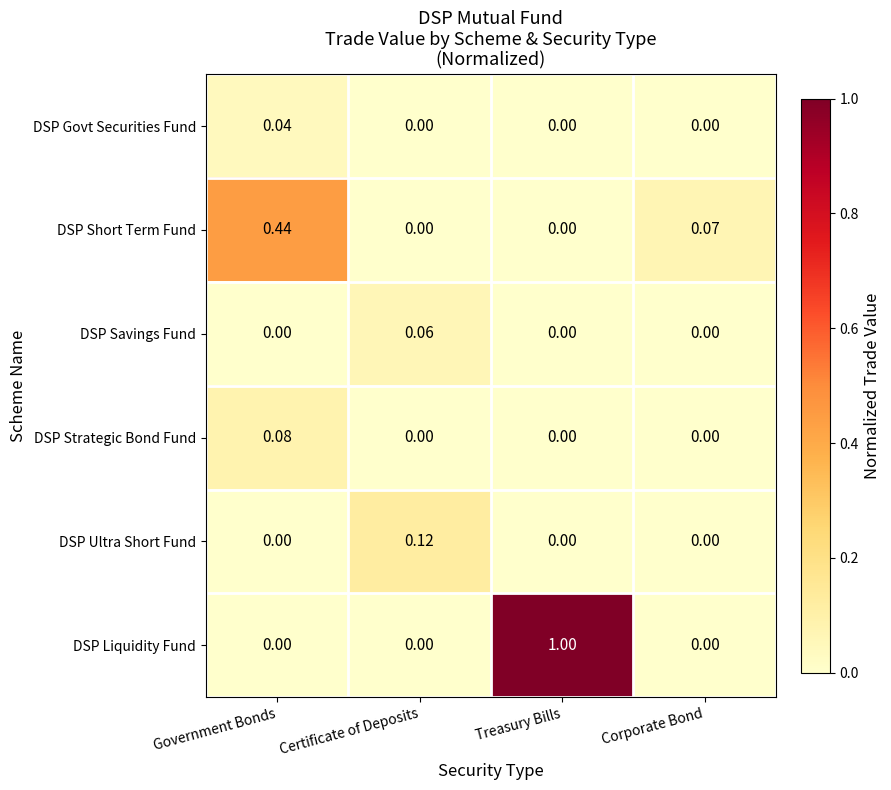

Which label corresponds to the largest value in the chart?

Treasury Bills